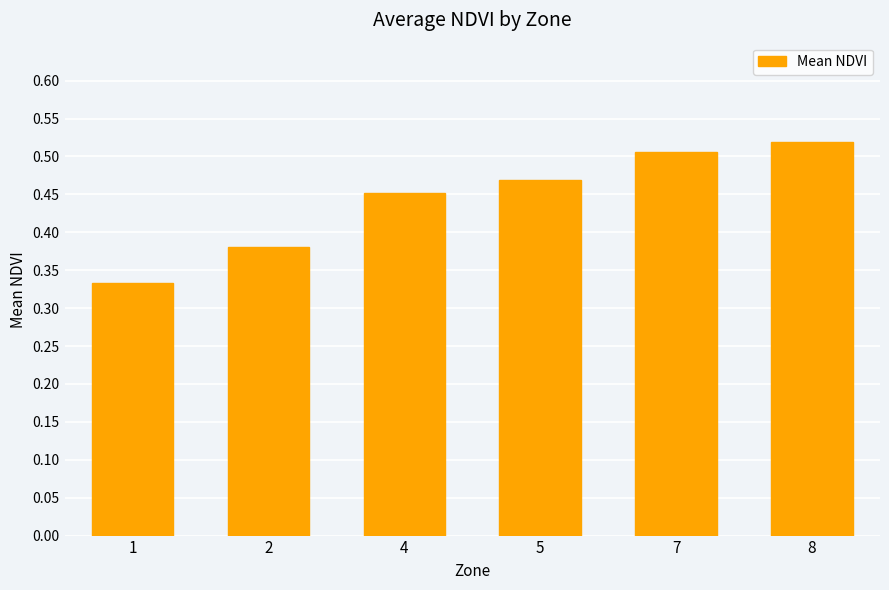

Are the bars horizontal?

No